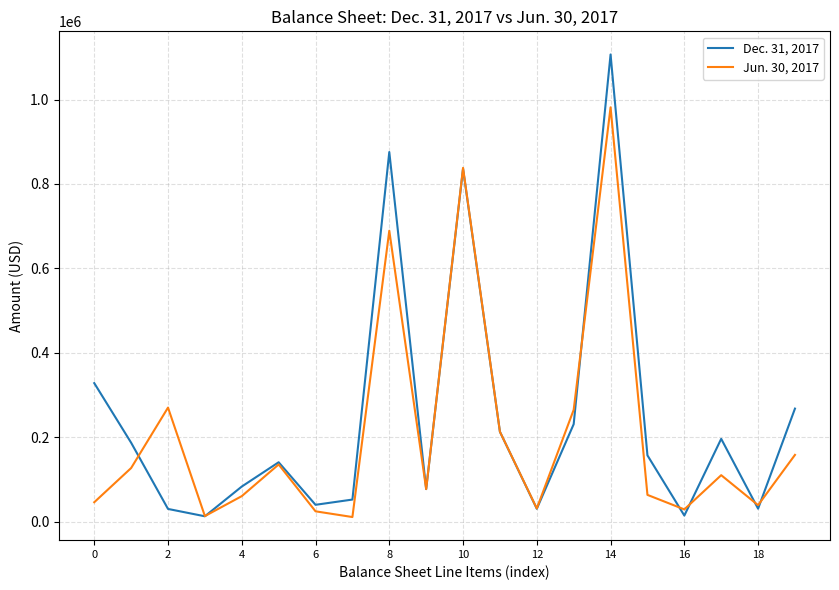

True or false: Jun. 30, 2017 and Dec. 31, 2017 intersect in this chart.

True